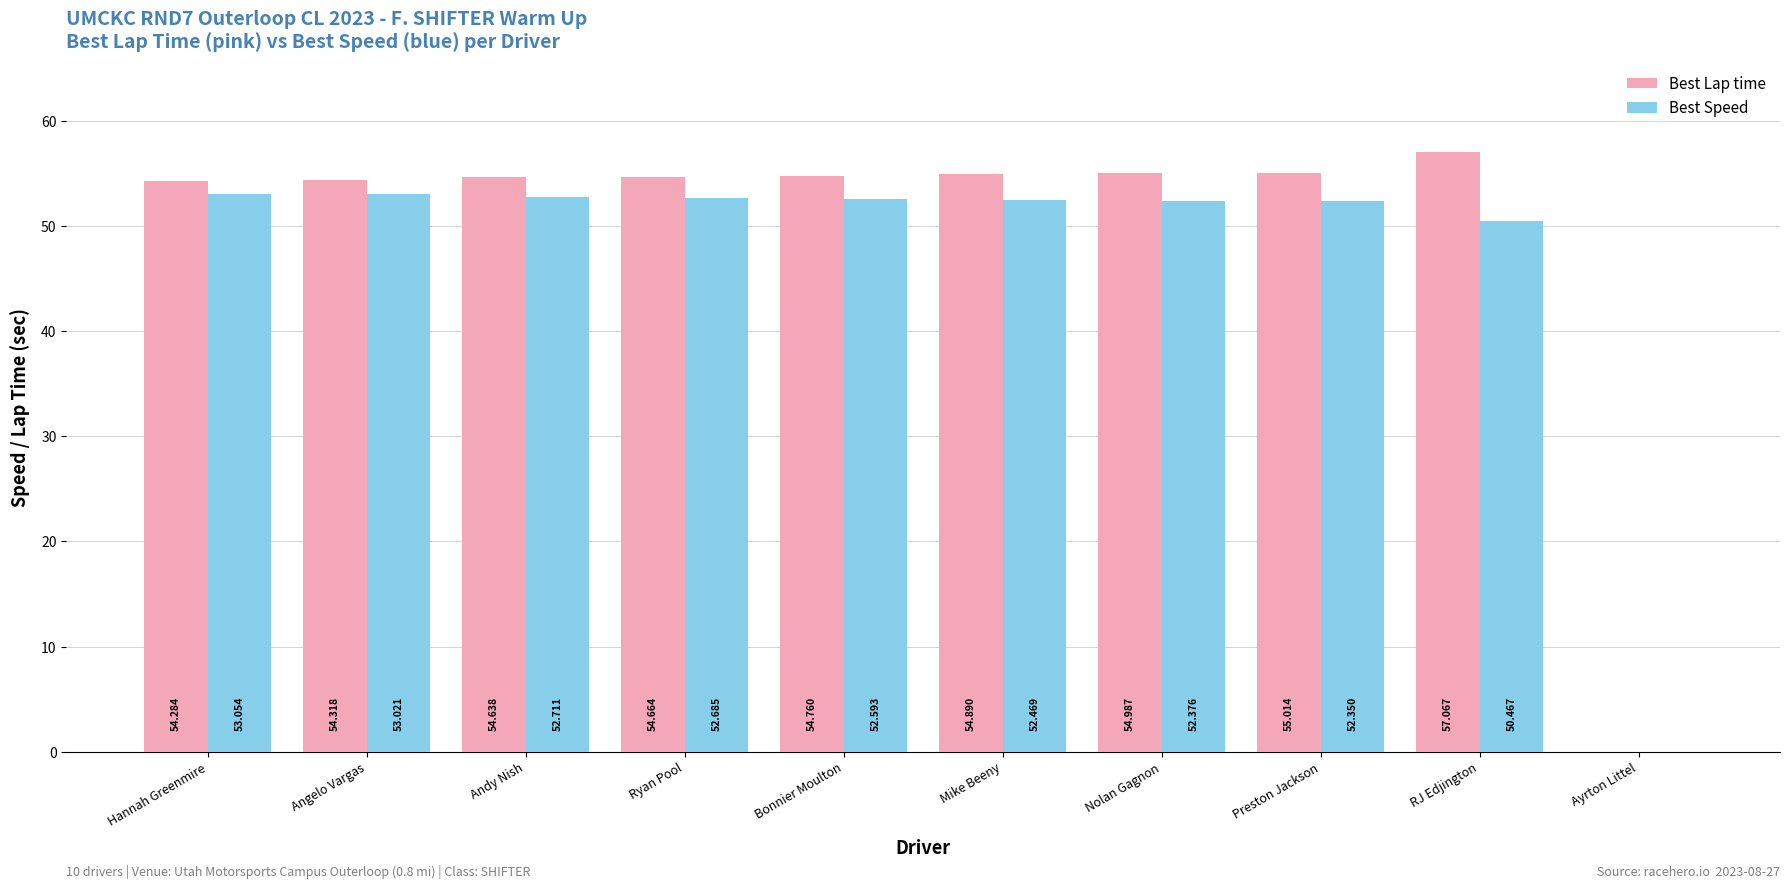

How many categories are shown in the chart?

10